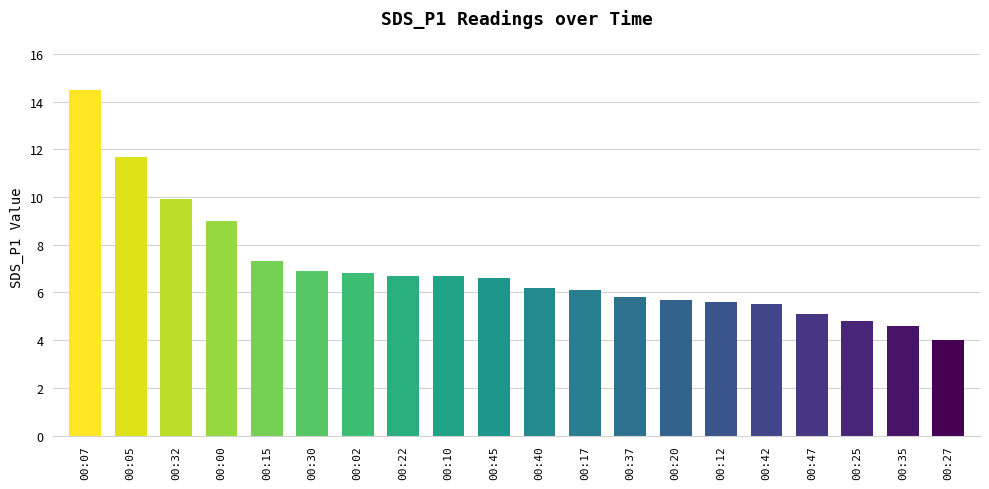

Where is the data nearest to the value 9?

00:00